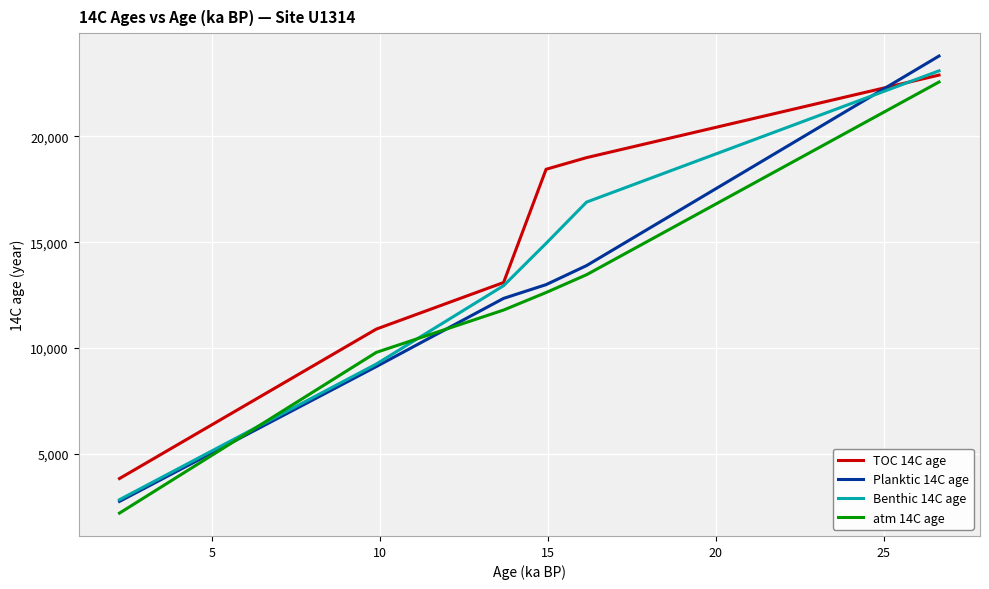

True or false: TOC 14C age and Planktic 14C age cross at least once.

True